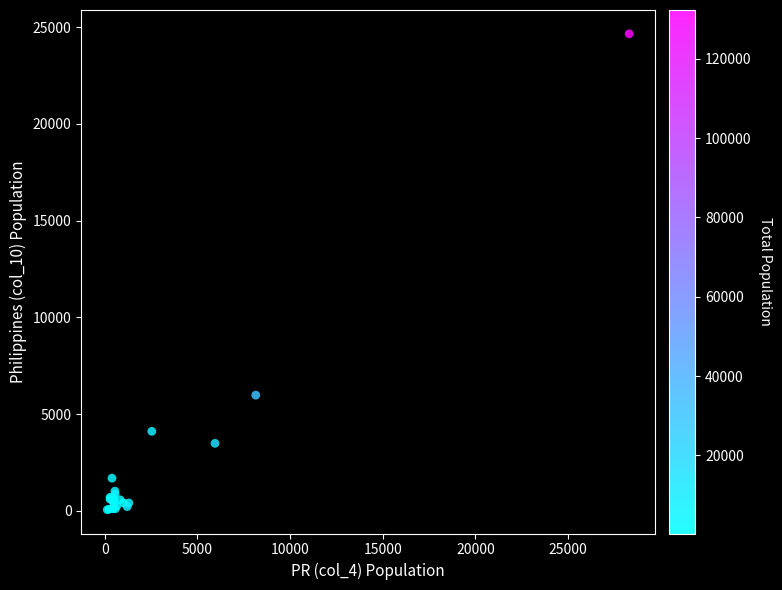

What Y value in the scatter plot is closest to 12355?

5980